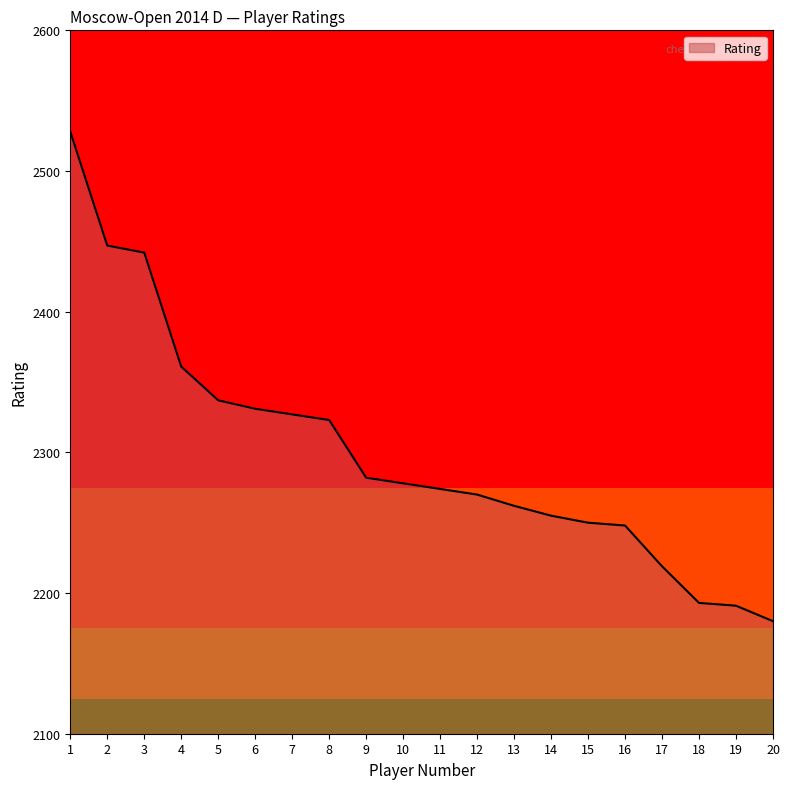

Approximately how many times larger is the value at 2 compared to 17?

1.1